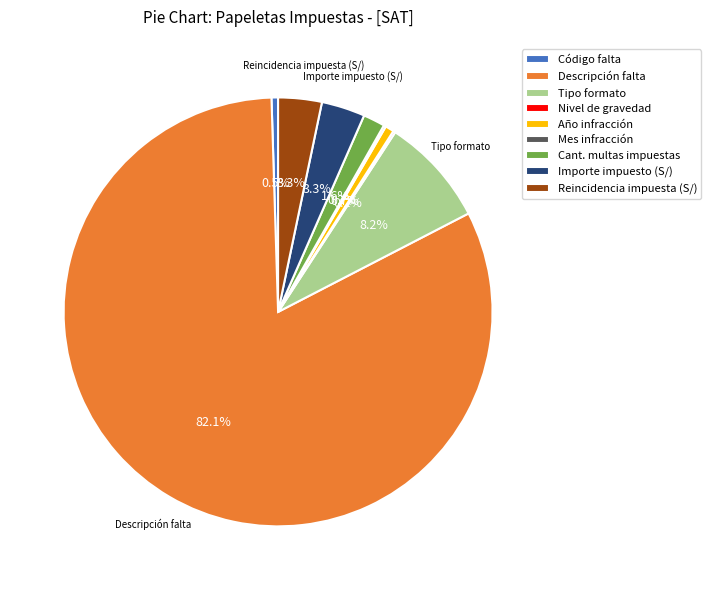

Which category has the biggest portion of the pie?

Descripción falta